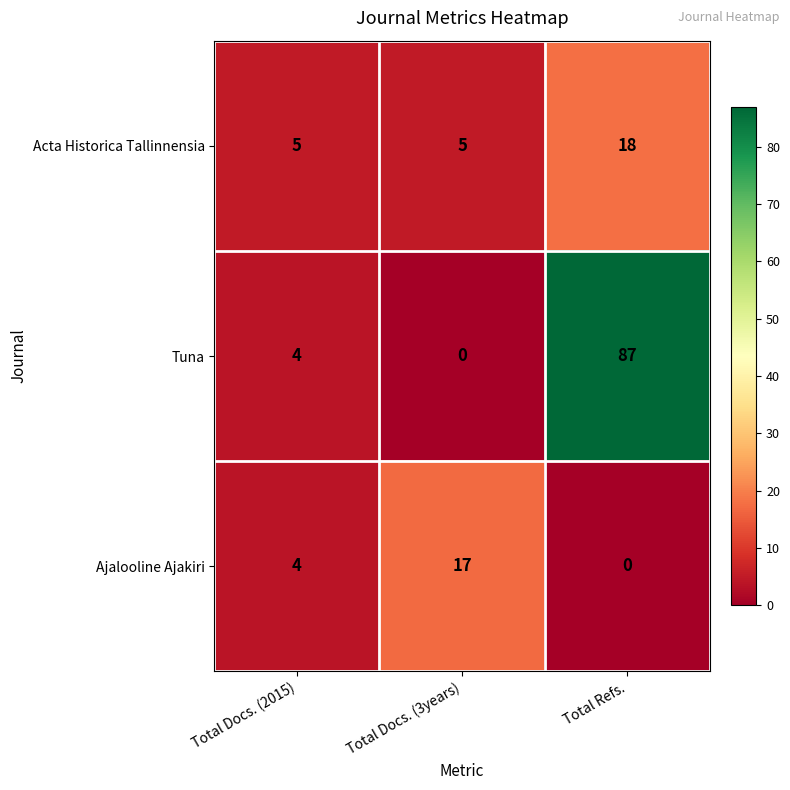

How many Acta Historica Tallinnensia values are between 5 and 18?

3